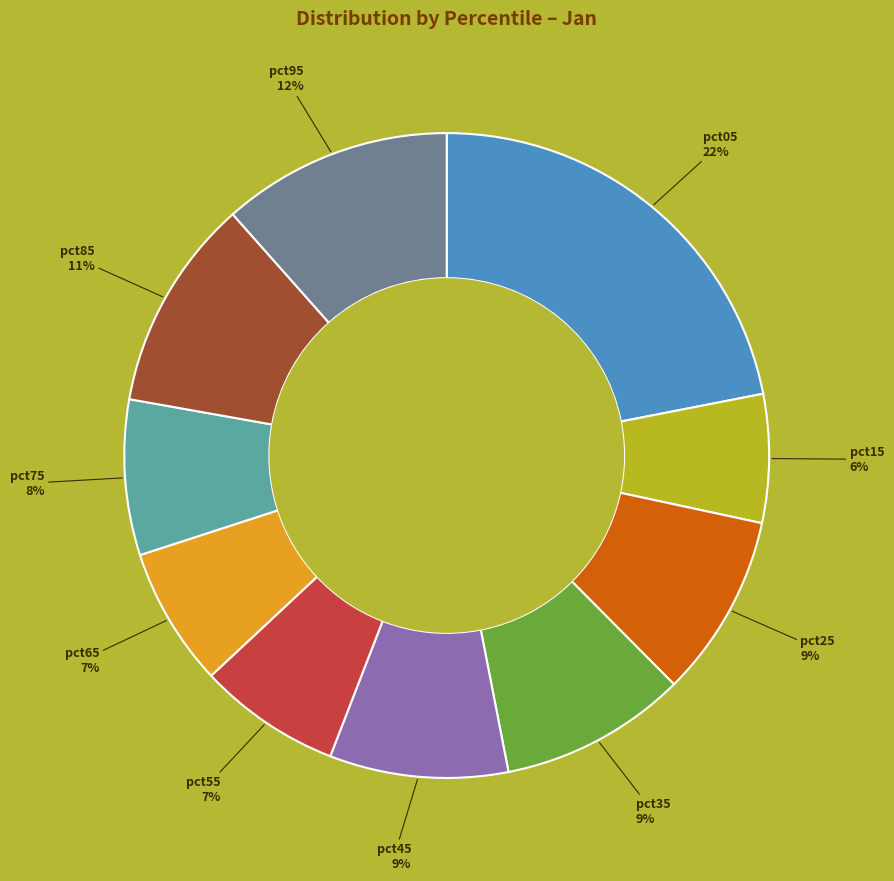

To the nearest percent, what is the average slice percentage?

10%